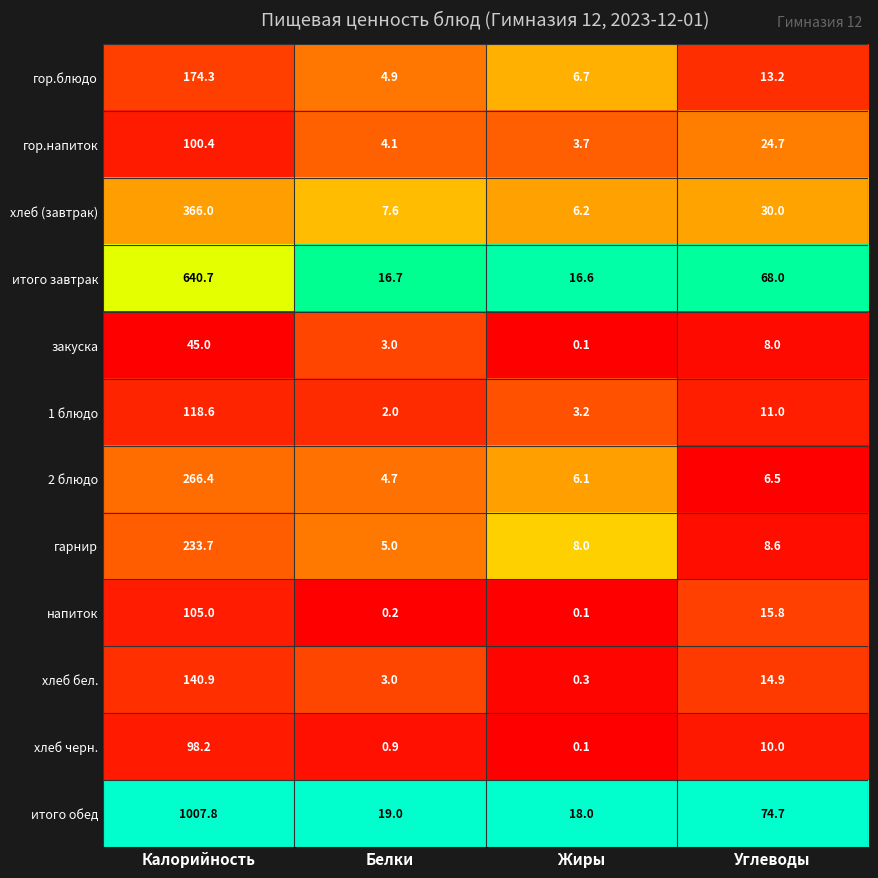

Rank the categories by гор.блюдо value from lowest to highest.

Белки, Жиры, Углеводы, Калорийность